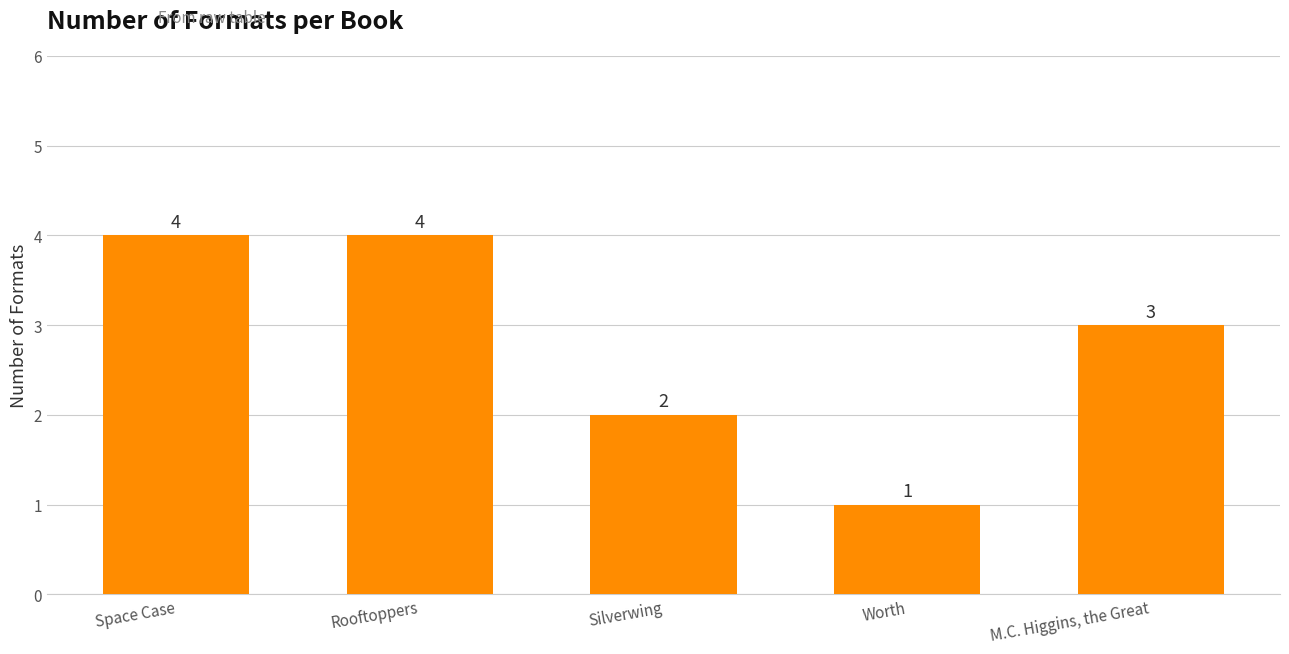

What is the value of the 2nd bar from the left?

4